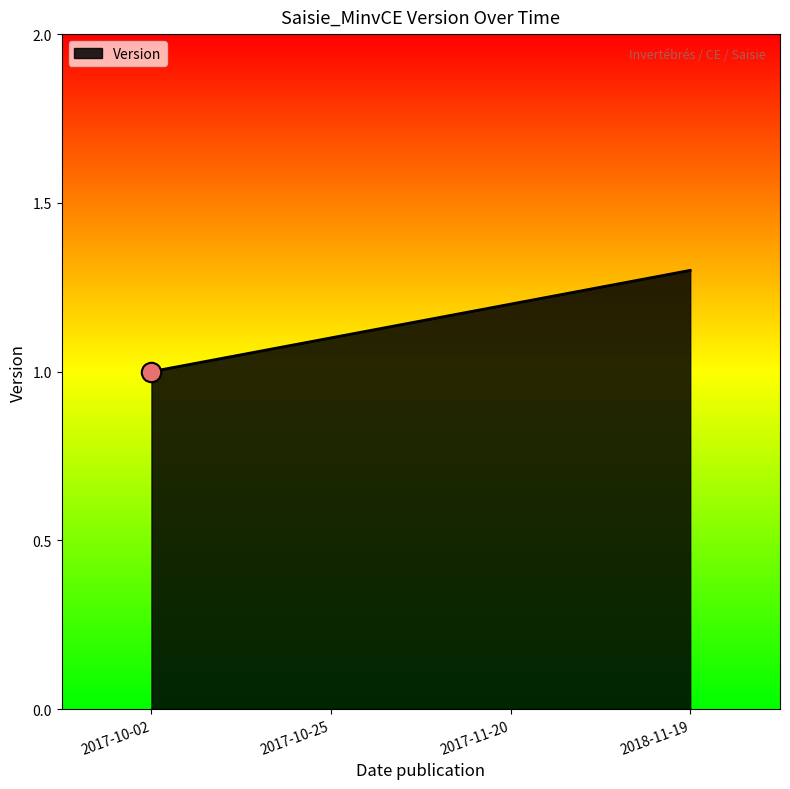

What position from the left is 2017-10-25?

2